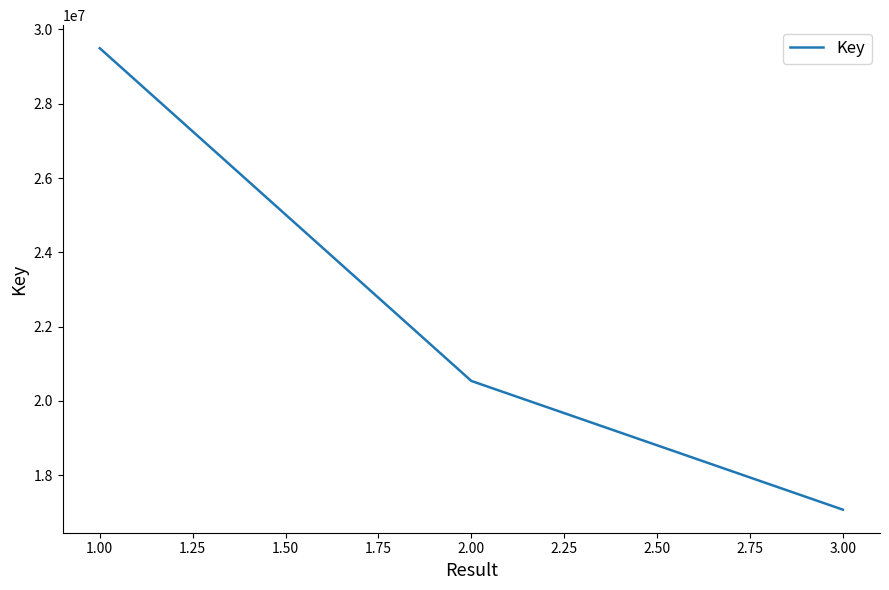

What is the change in value from 1.00 to 2.00?

-8955669